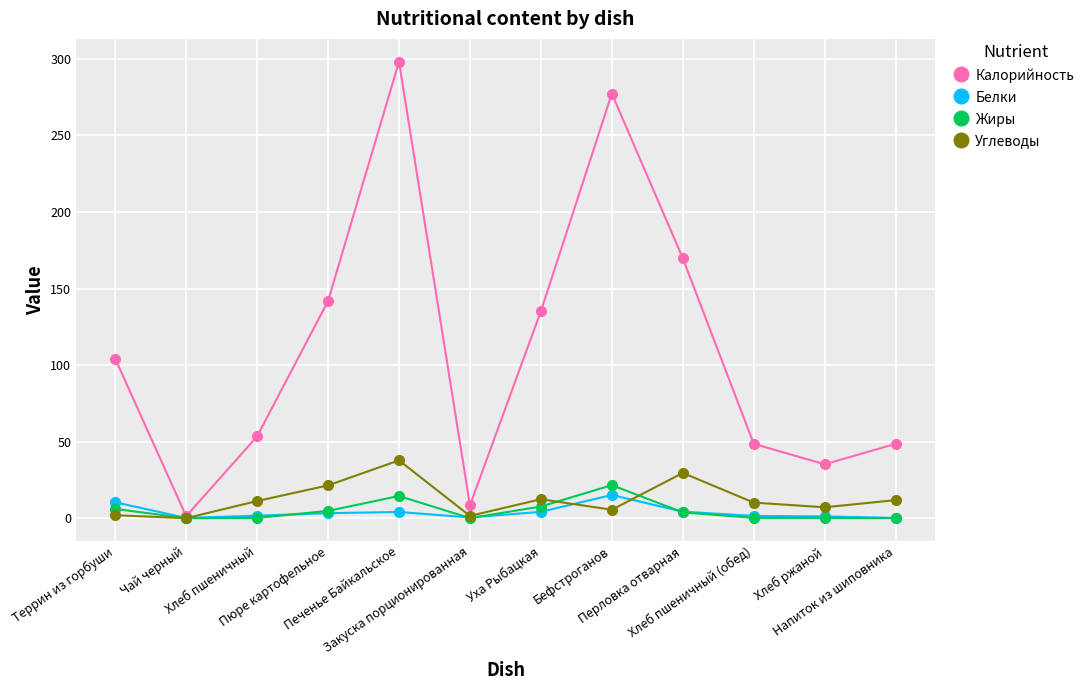

What is the difference between the second highest and second lowest values in the Белки series?

10.2